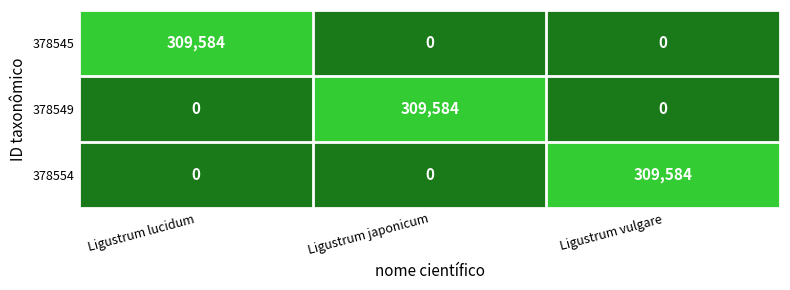

What is the average value of the 378554 series?

103195